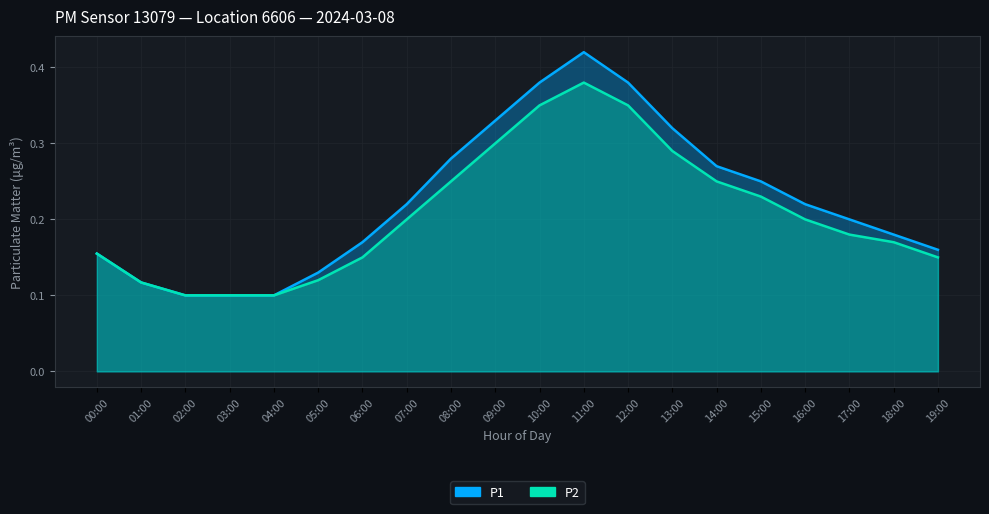

Reading left to right, what are all the values shown in this chart?

P1: 00:00=0.2	01:00=0.1	02:00=0.1	03:00=0.1	04:00=0.1	05:00=0.1	06:00=0.2	07:00=0.2	08:00=0.3	09:00=0.3	10:00=0.4	11:00=0.4	12:00=0.4	13:00=0.3	14:00=0.3	15:00=0.2	16:00=0.2	17:00=0.2	18:00=0.2	19:00=0.2
P2: 00:00=0.2	01:00=0.1	02:00=0.1	03:00=0.1	04:00=0.1	05:00=0.1	06:00=0.1	07:00=0.2	08:00=0.2	09:00=0.3	10:00=0.3	11:00=0.4	12:00=0.3	13:00=0.3	14:00=0.2	15:00=0.2	16:00=0.2	17:00=0.2	18:00=0.2	19:00=0.1